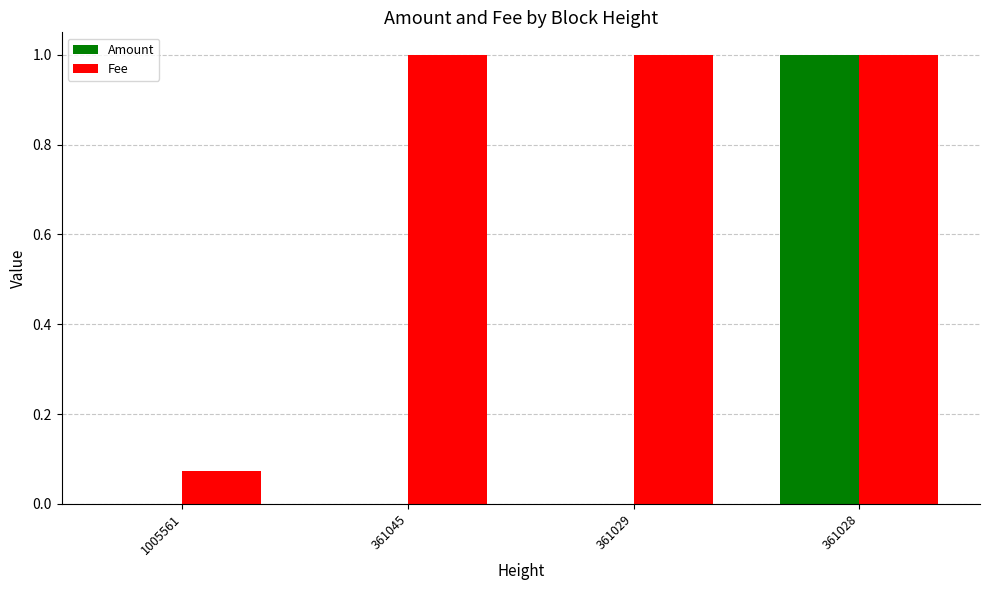

What is the total value across all series at 361028?

2.0